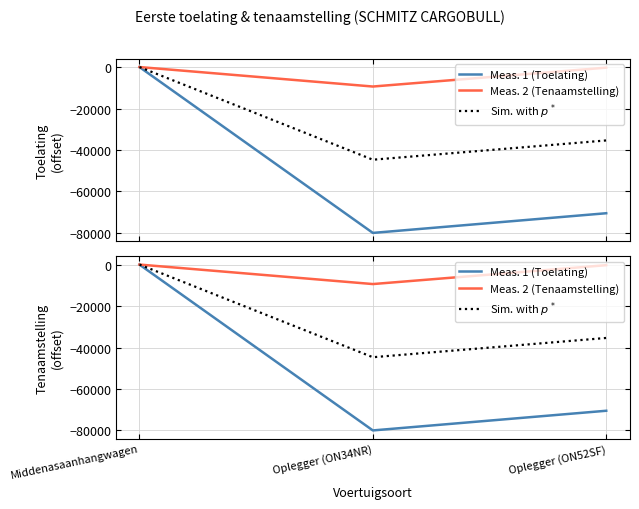

Is it true that Sim. with $p^*$ equals 5 at Middenasaanhangwagen?

True